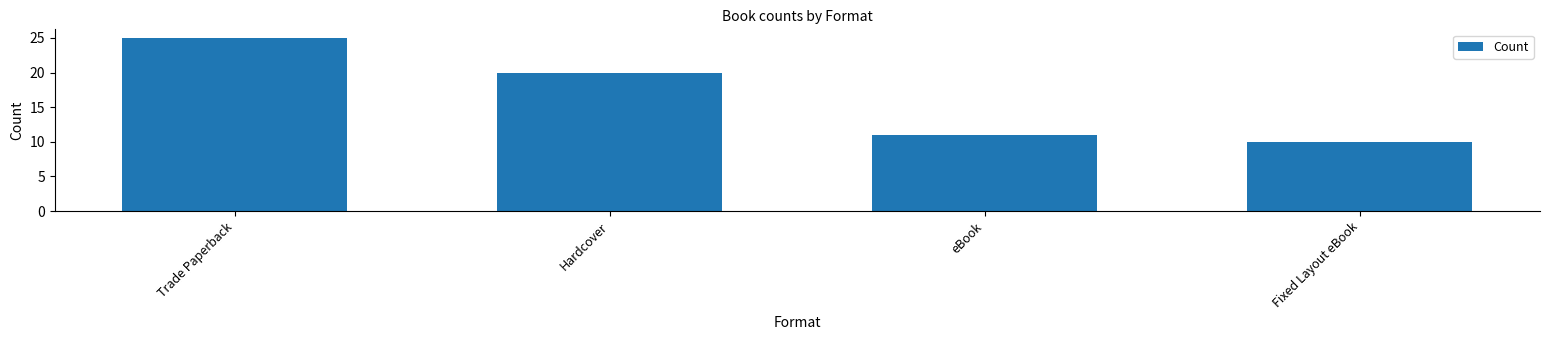

Is it true that the value at Fixed Layout eBook is 13?

False